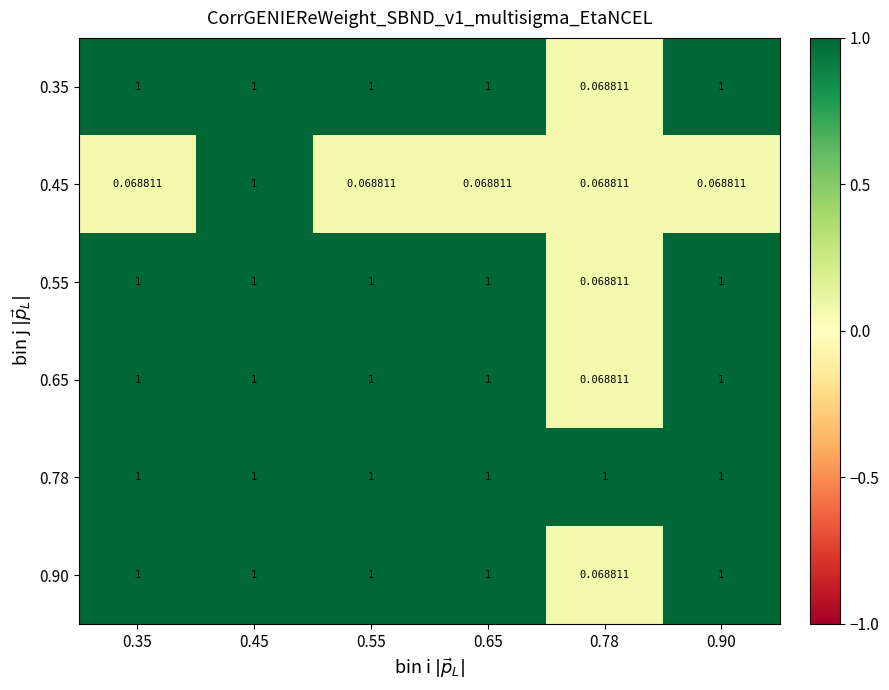

How many values in the 0.90 series are below 1?

1